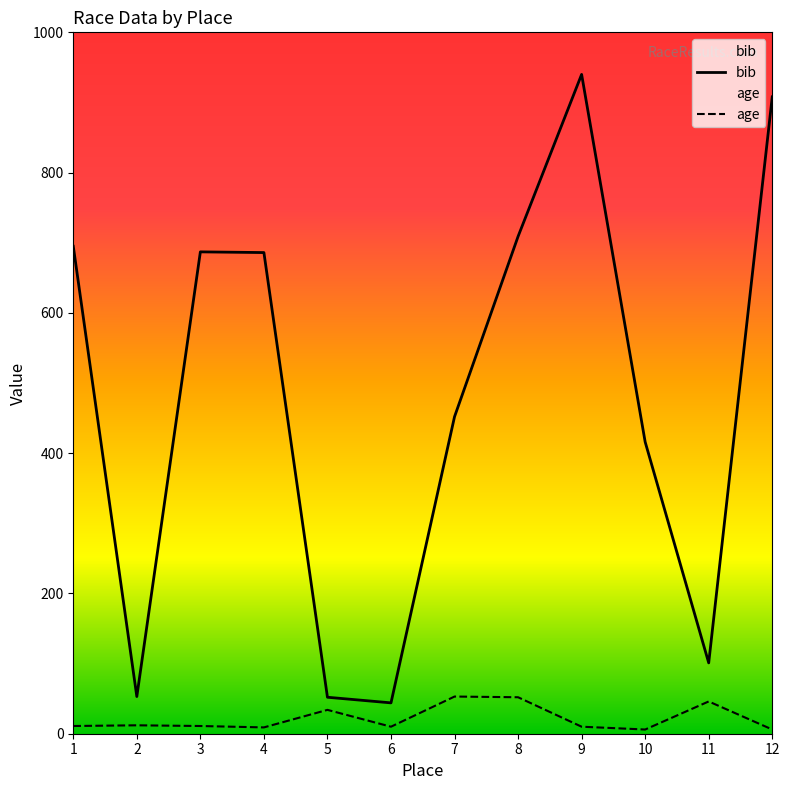

Rank the series by their maximum value, from highest to lowest.

bib, age